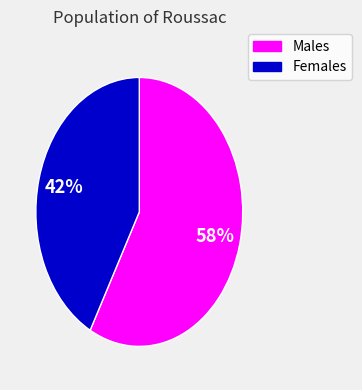

Is there any slice that represents more than half of the pie?

Yes